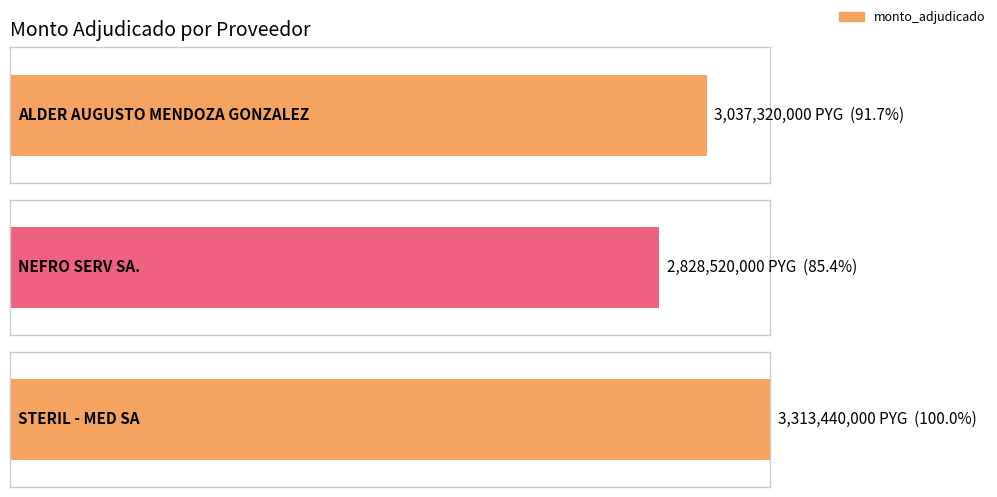

Which category has the highest value across all series?

STERIL - MED SA